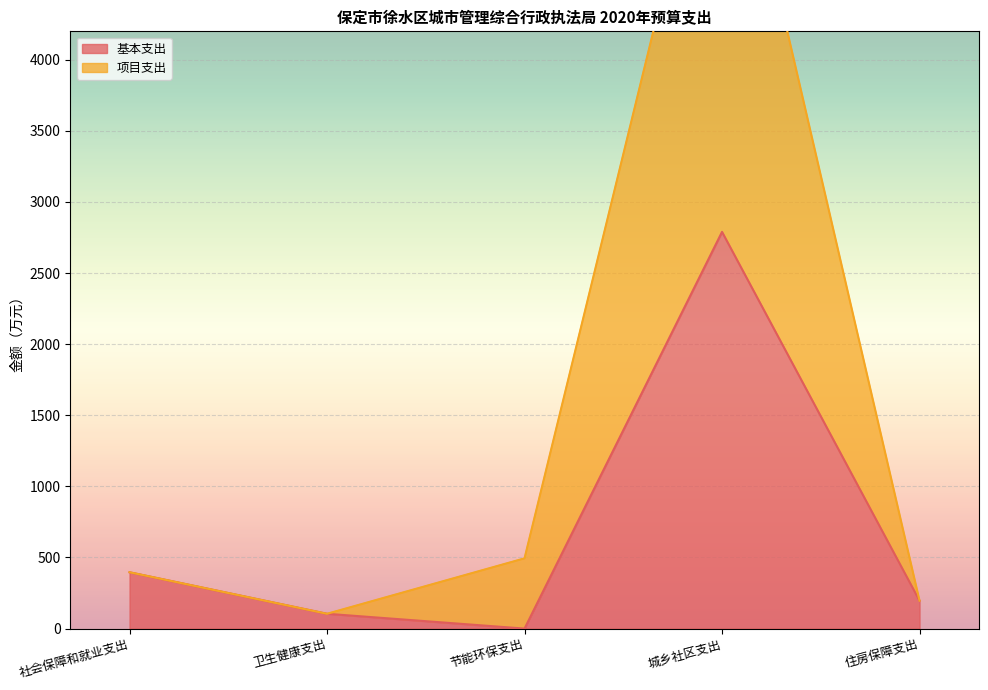

Rank the categories by 基本支出 value from highest to lowest.

城乡社区支出, 社会保障和就业支出, 住房保障支出, 卫生健康支出, 节能环保支出